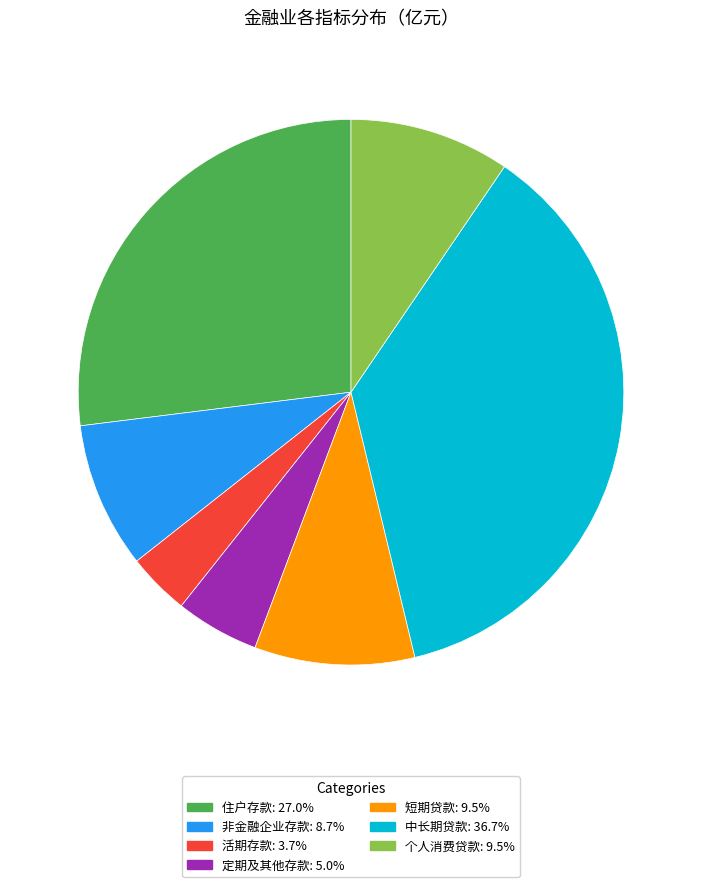

How many segments does this pie chart have?

7